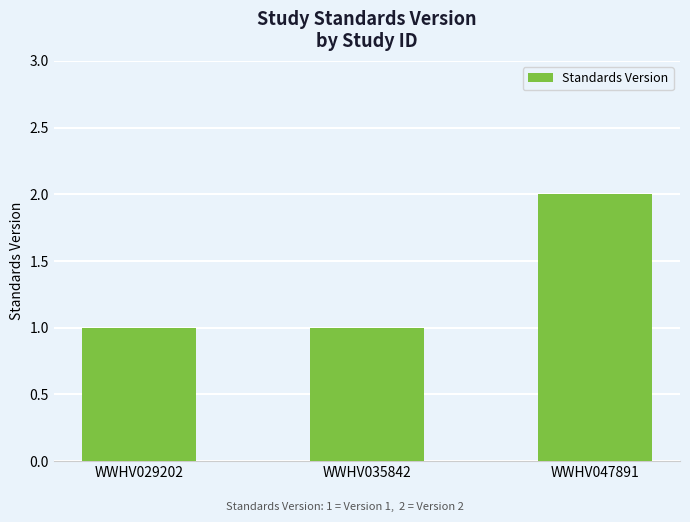

What is the average value?

1